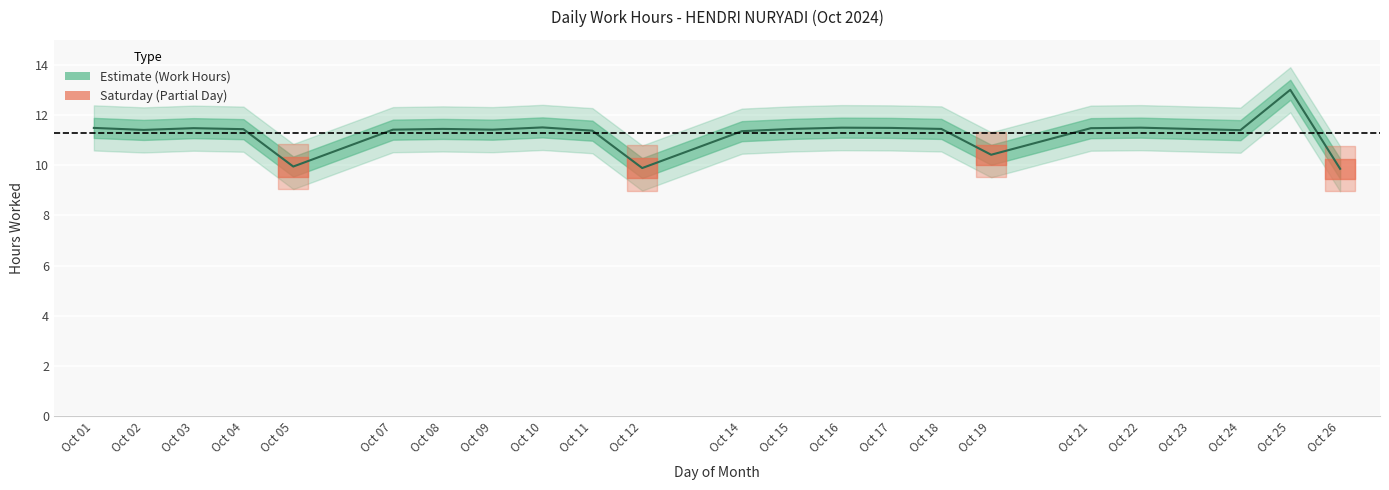

How many interior local valleys (lower than both neighbors) does the data have?

6